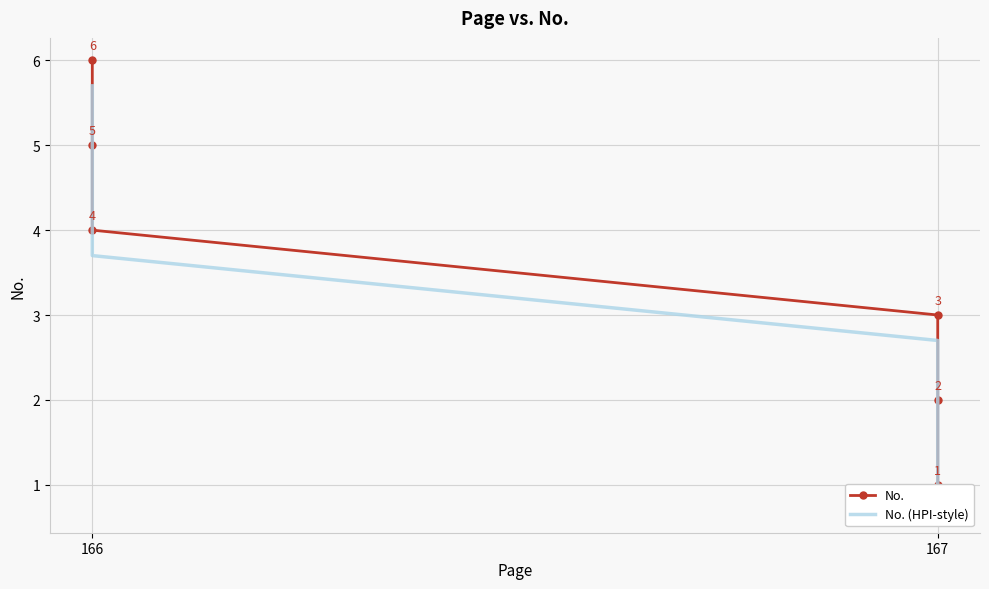

What is the lowest value of the No. series?

1.0